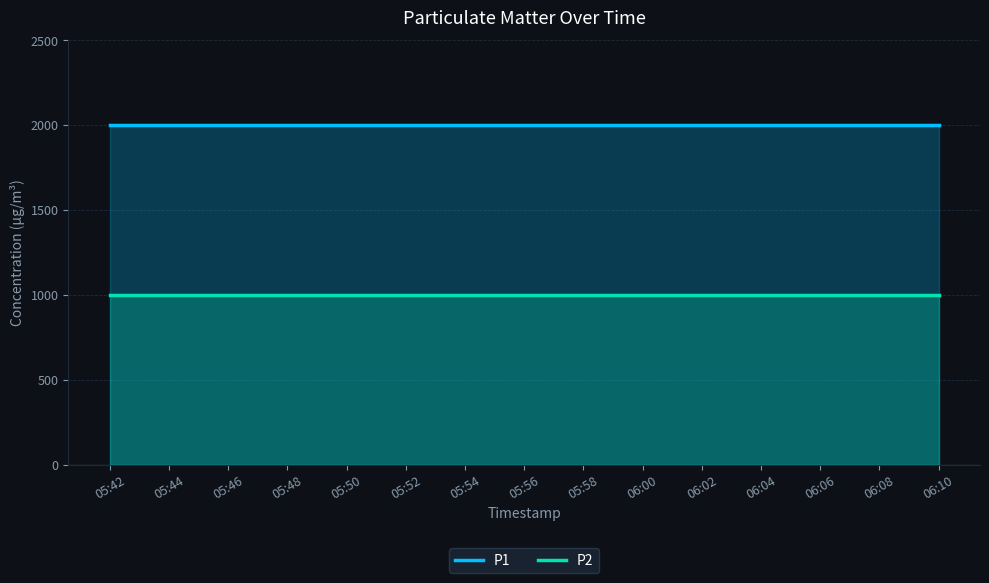

Which label corresponds to the largest value in the chart?

05:42